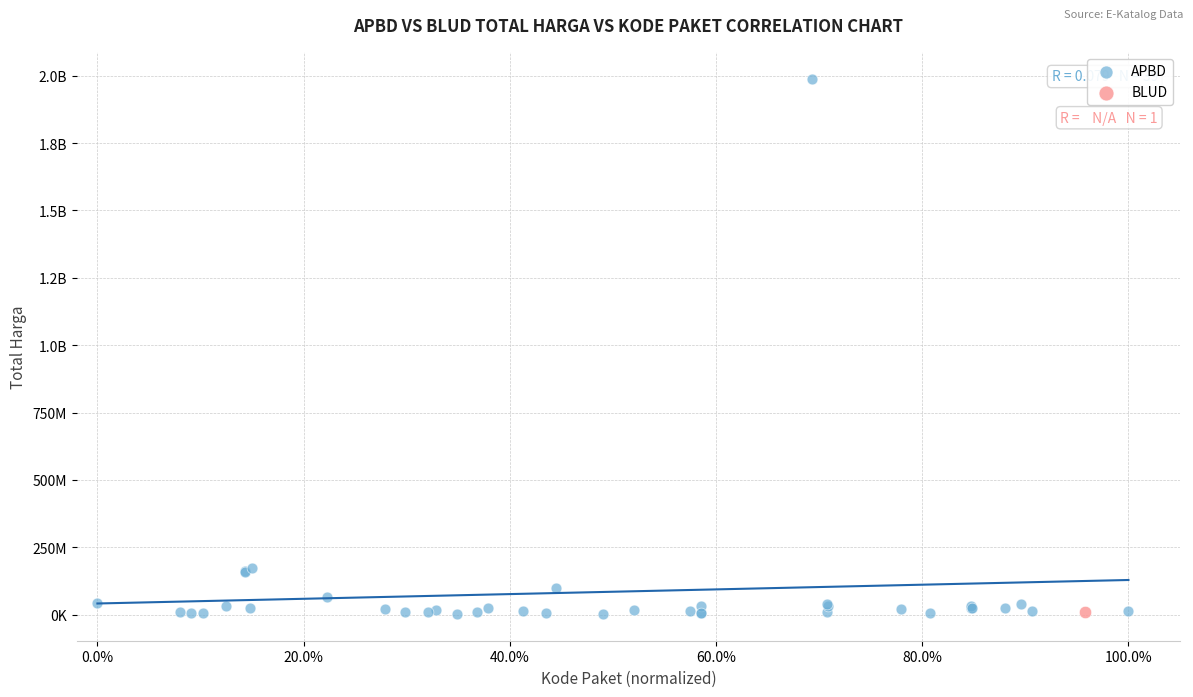

What are all the series names shown in the legend?

APBD, BLUD